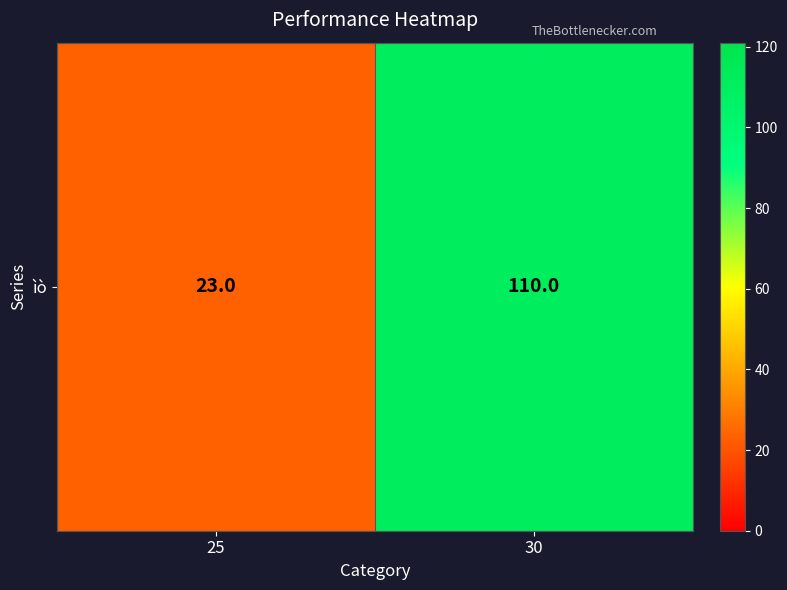

Reading left to right, transcribe all the data shown in this chart.

23	110